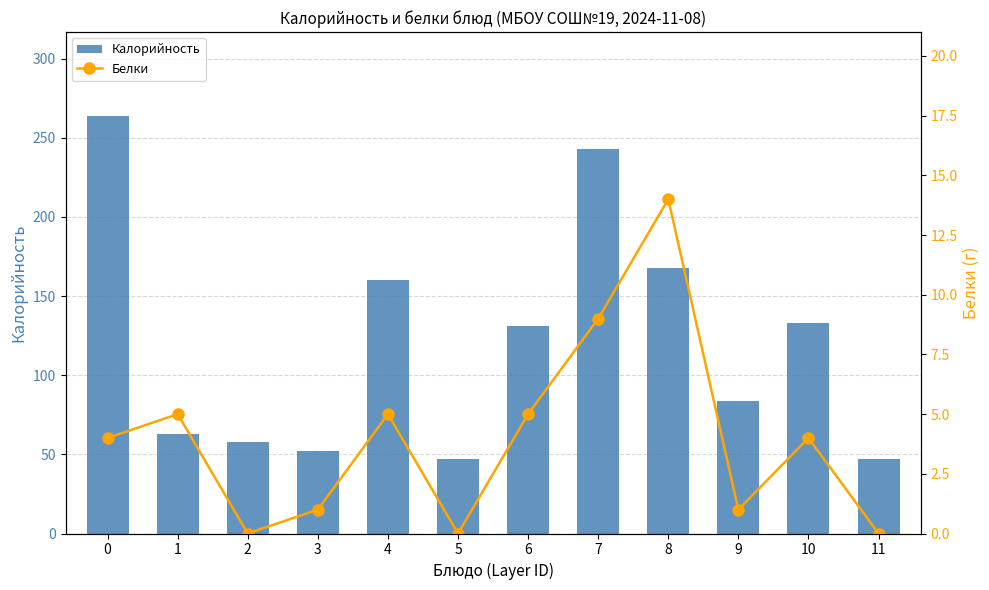

At 3, list the series in order from smallest to largest.

Белки, Калорийность